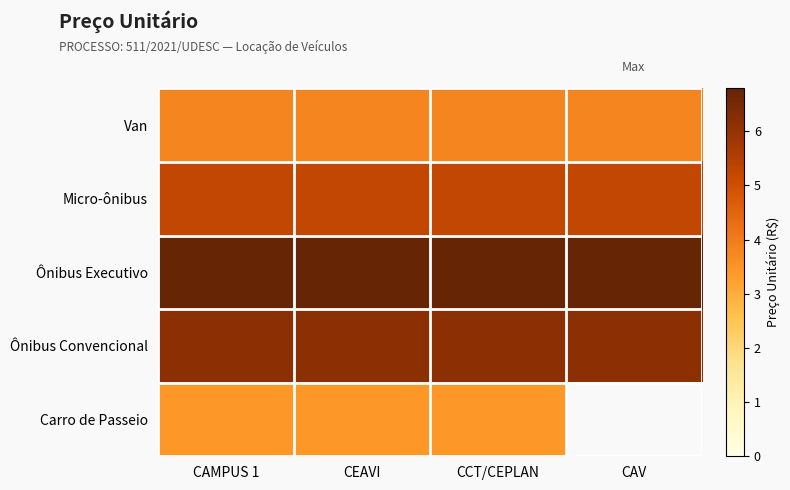

The Ônibus Executivo series shows 3.4 at CAMPUS 1. True or false?

False